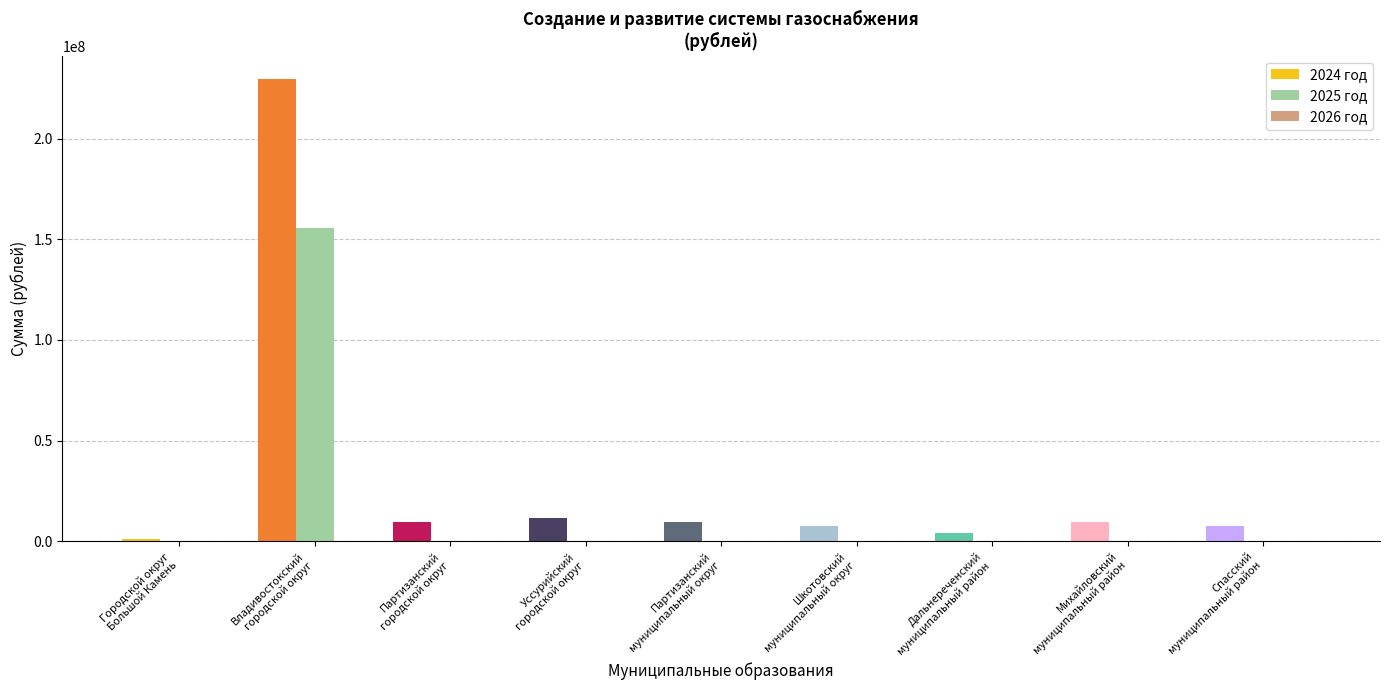

How many bars are there in total?

18